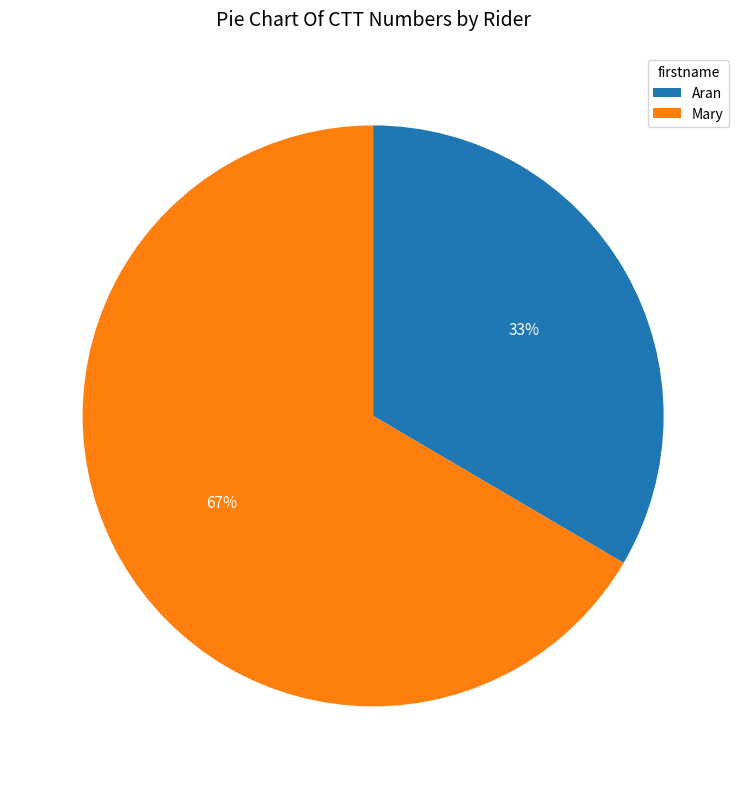

What is the smallest slice in the pie chart?

Aran